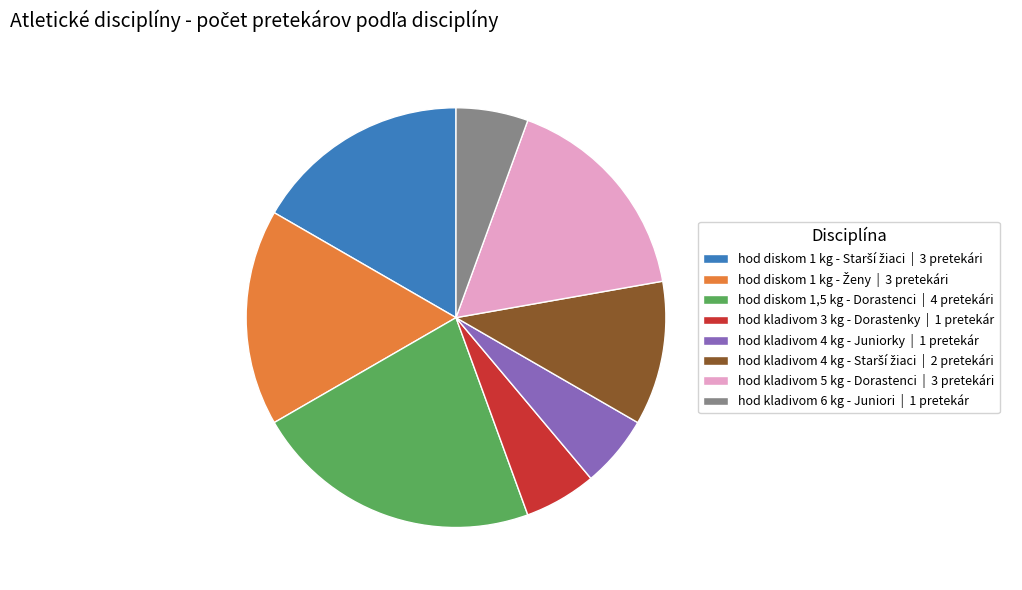

Count the number of slices in the pie.

8